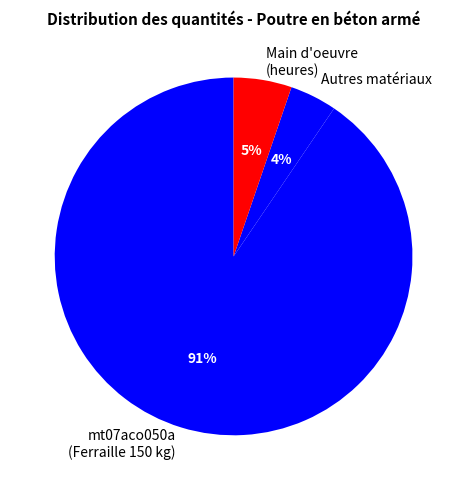

Count the number of slices in the pie.

3